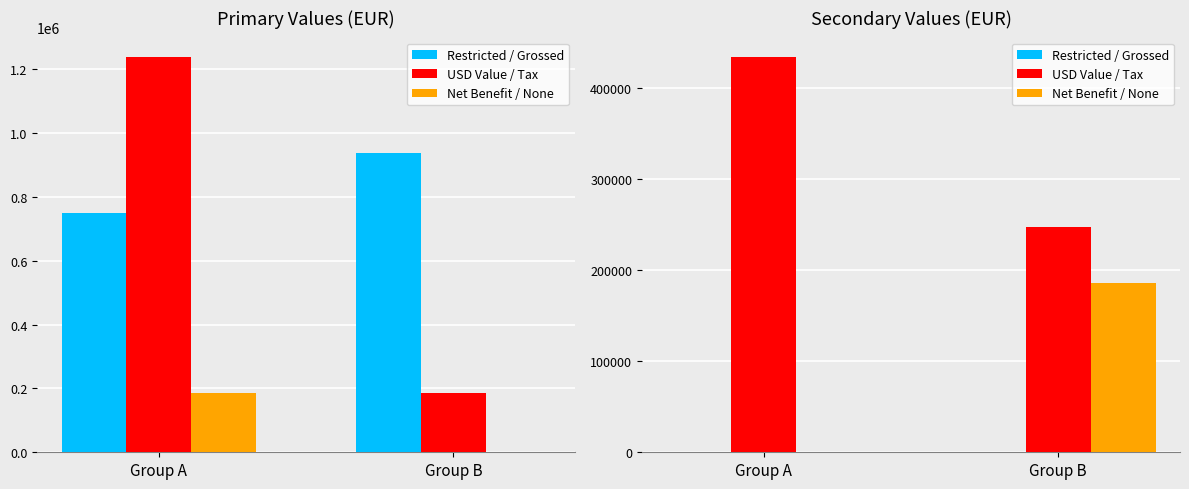

What is the value of the Net Benefit / None bar at the 2nd from the left?

185625